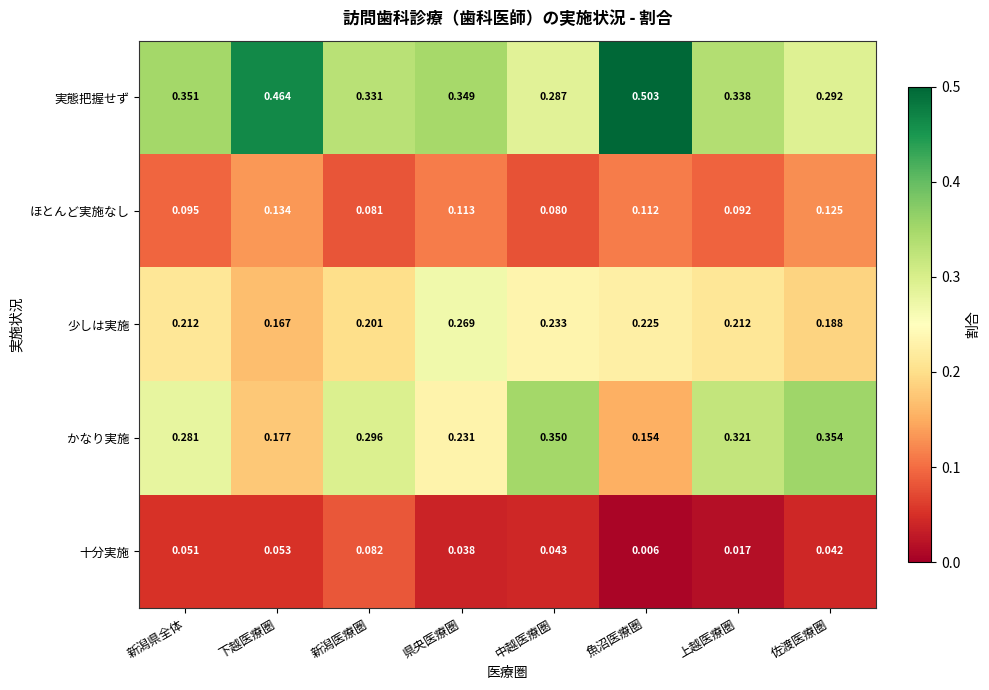

What is the total value across all series at 新潟医療圏?

1.0